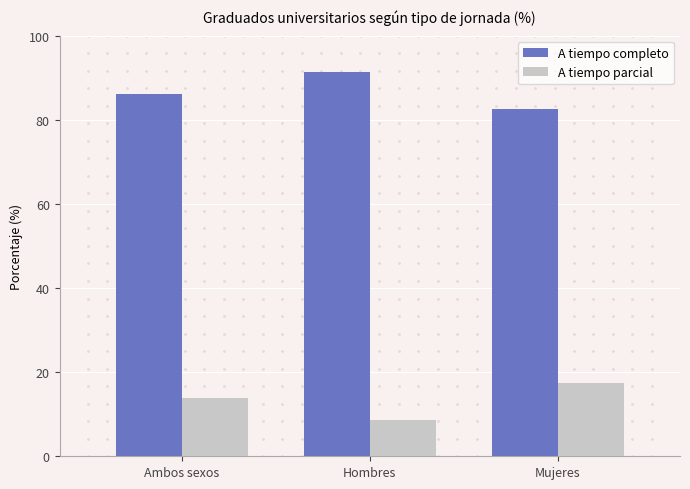

What is the total value across all series at Mujeres?

100.0